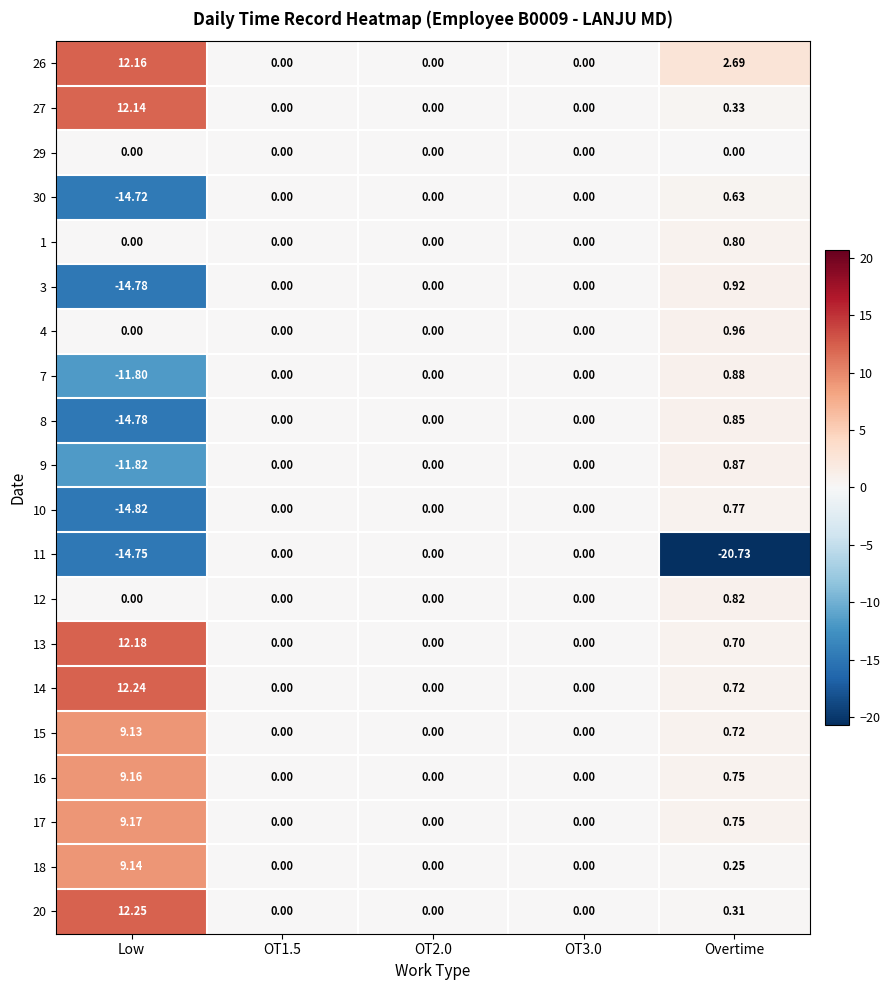

At which category is the sum across all series the highest?

Low